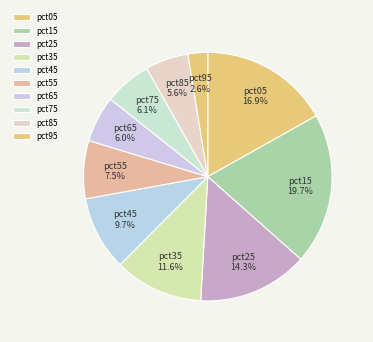

Between pct85 and pct55, which is larger?

pct55